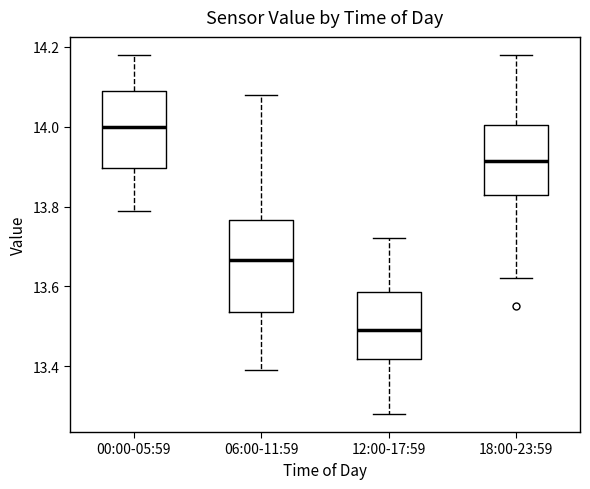

Reading left to right, transcribe this box plot: for each box, give where its median line is, the range the box spans, and where its two whiskers end, as read against the y-axis. The values are not printed on the chart, so give them approximately, as read against the axis.

00:00-05:59: median 14.00, box 13.90 to 14.10, whiskers 13.80 to 14.18
06:00-11:59: median 13.66, box 13.54 to 13.76, whiskers 13.40 to 14.08
12:00-17:59: median 13.50, box 13.42 to 13.58, whiskers 13.28 to 13.72
18:00-23:59: median 13.92, box 13.84 to 14.00, whiskers 13.62 to 14.18